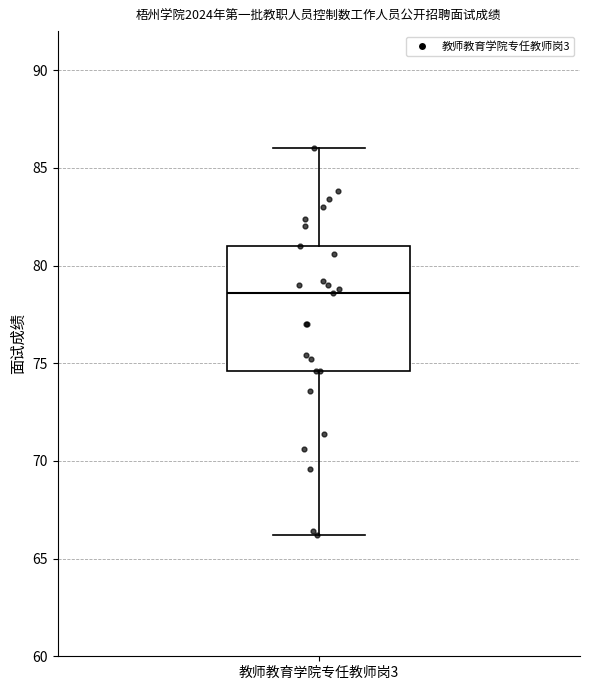

Read this box plot against the y-axis: the position of the median line, the range covered by the box, and the ends of both whiskers. The values are not printed on the chart, so give them approximately, as read against the axis.

median 78.5, box 74.5 to 81.0, whiskers 66.0 to 86.0